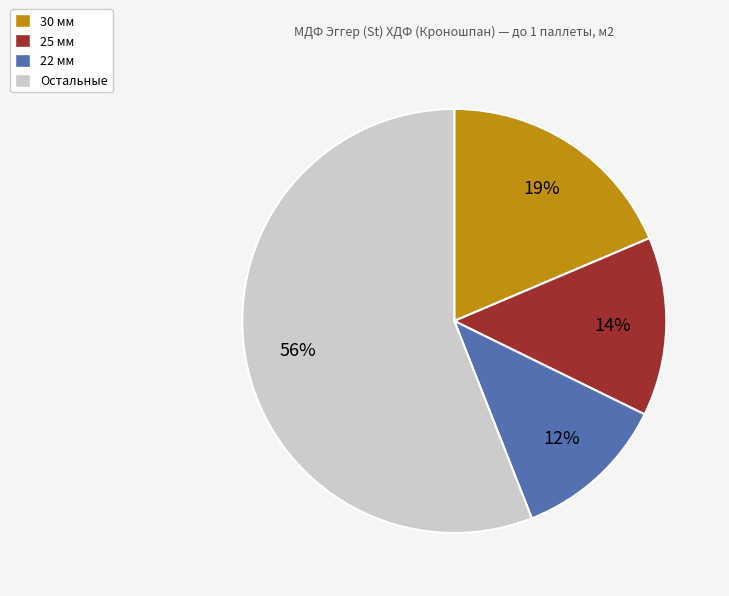

Is there any slice that represents more than half of the pie?

Yes